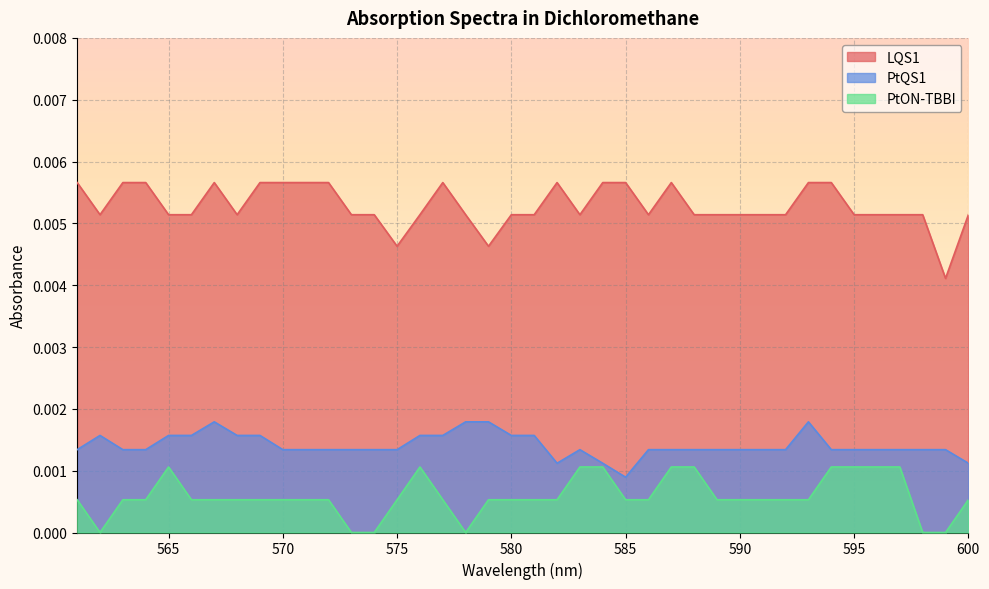

True or false: PtQS1 and LQS1 cross at least once.

False